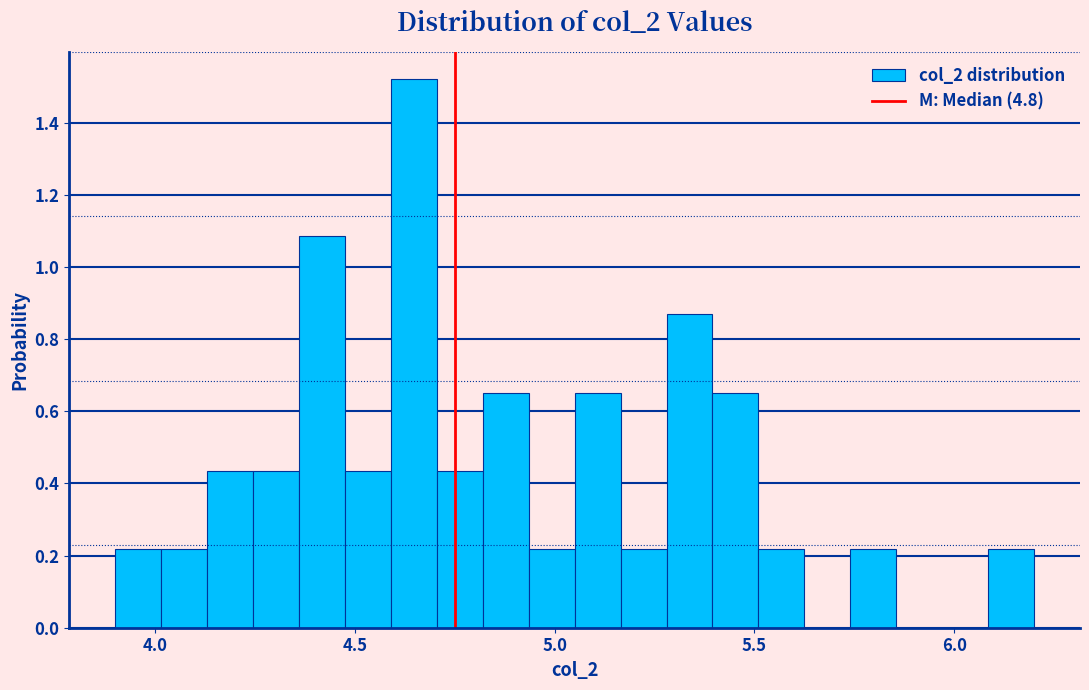

Around what value on the x-axis is the tallest bar? Give the approximate position of its centre, as read against the axis.

4.65